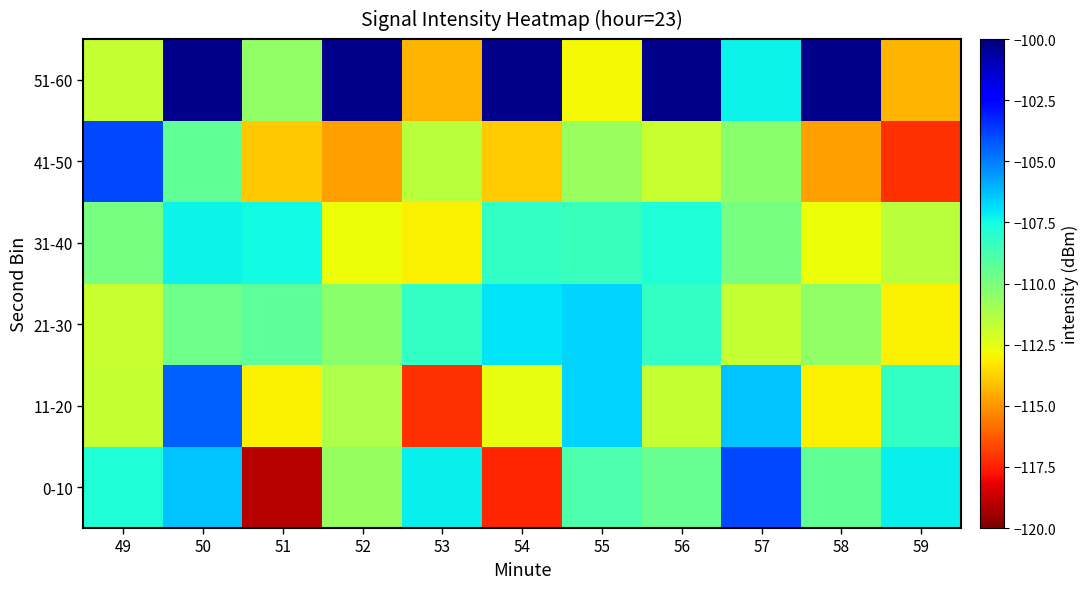

What is the approximate value of 41-50 at 51?

-114.0